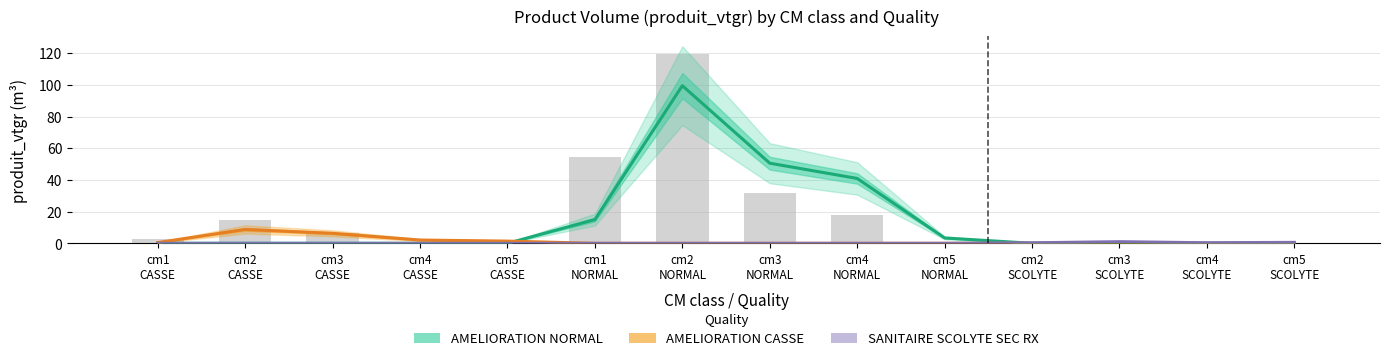

How many data points does each series have?

14